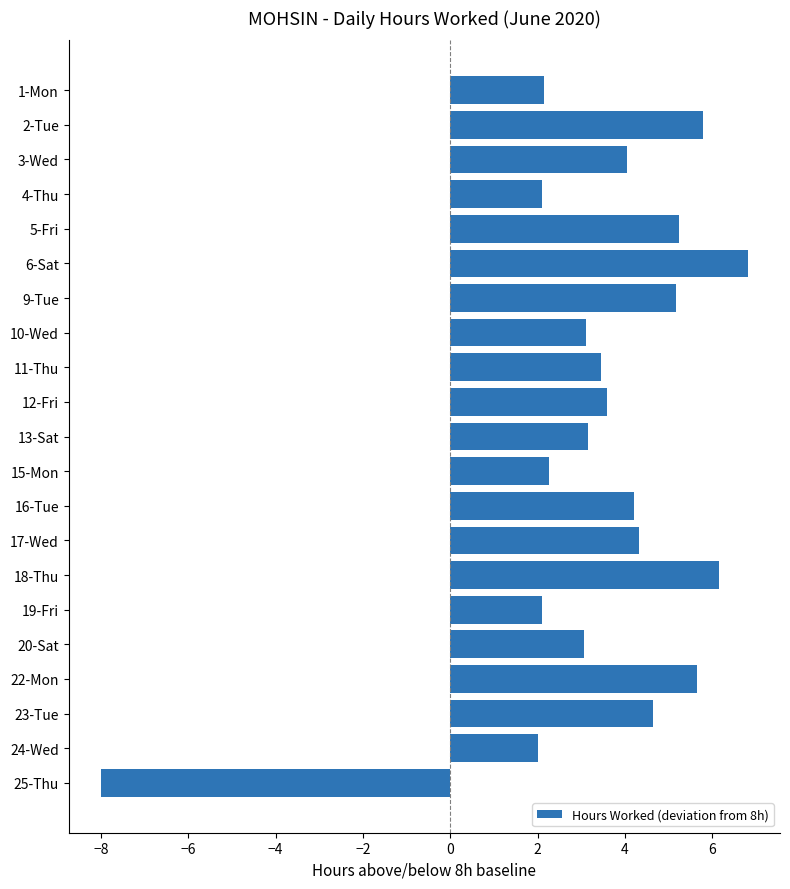

What is the smallest value displayed?

-8.0